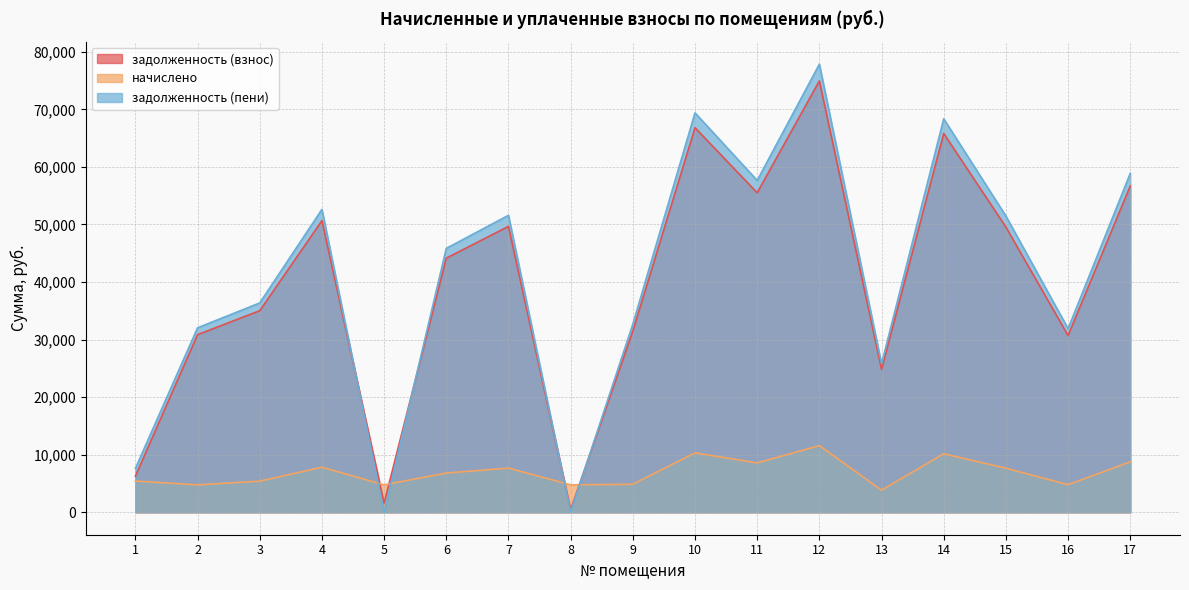

Where do начислено and задолженность (взнос) first cross each other?

4 and 5